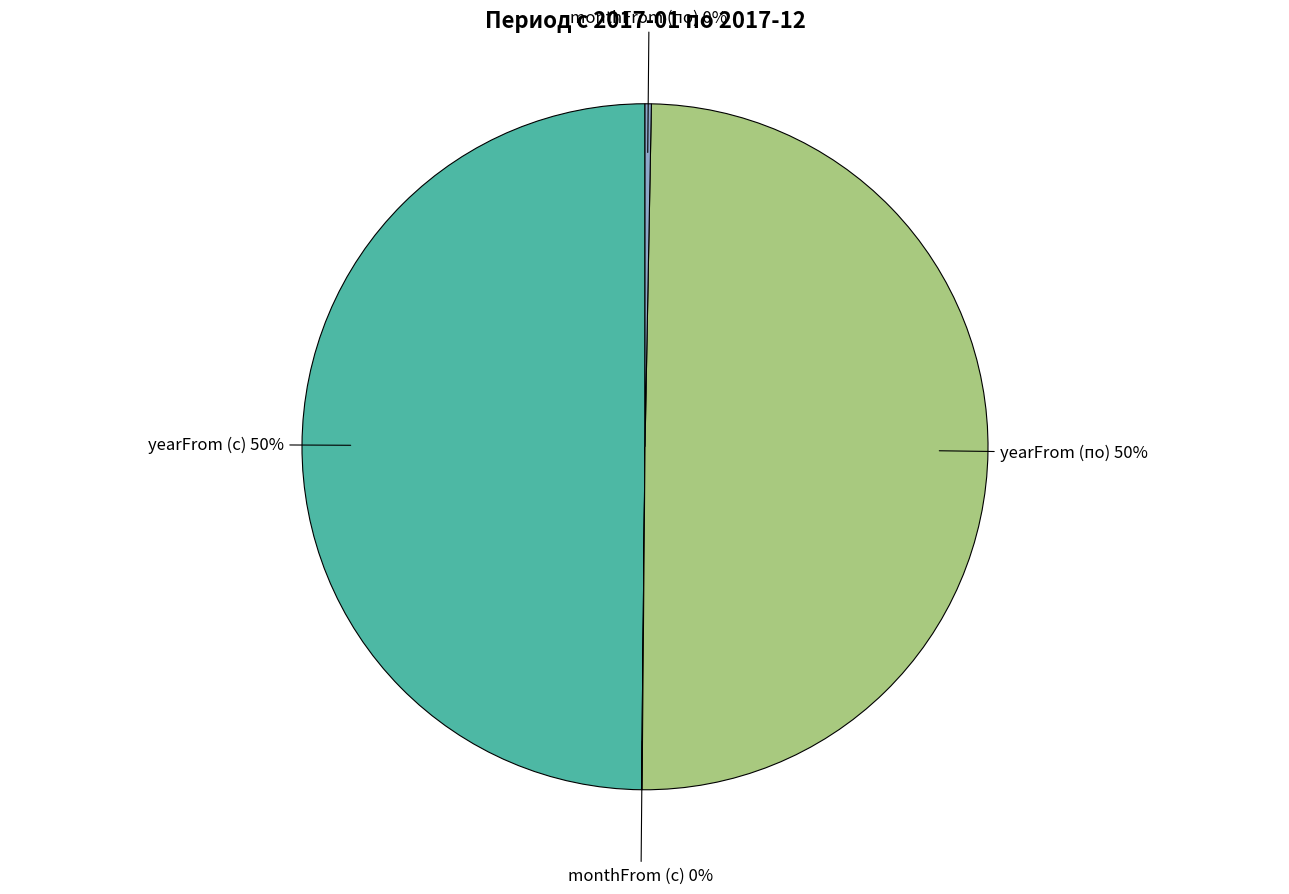

To the nearest percent, what is the difference between the largest and smallest slice percentages?

50%